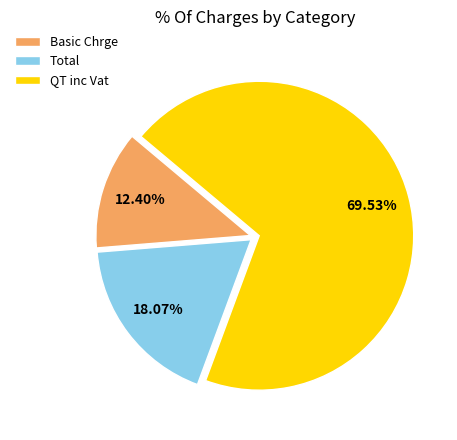

True or false: Basic Chrge accounts for 19% of the total.

False